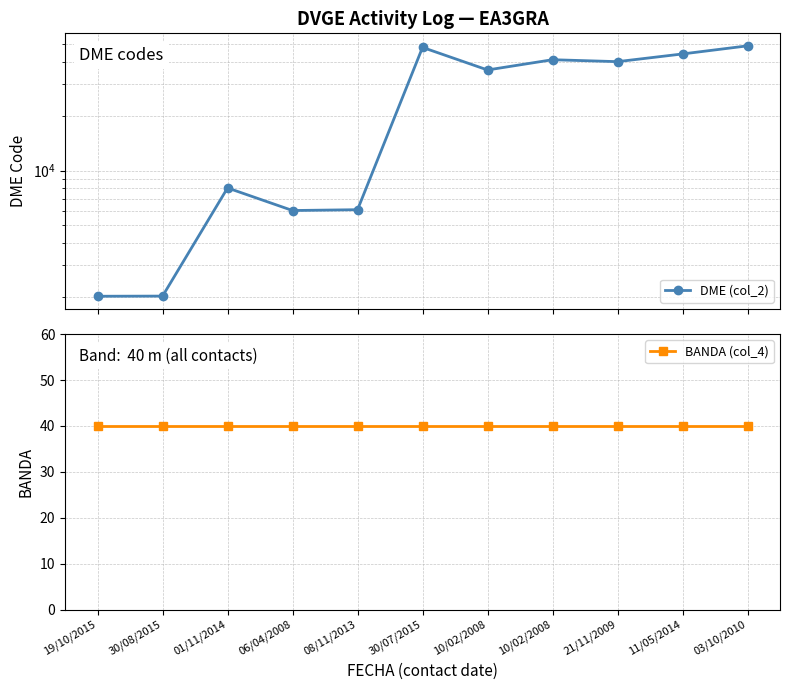

True or false: DME (col_2) has more than 2 interior local peaks.

True